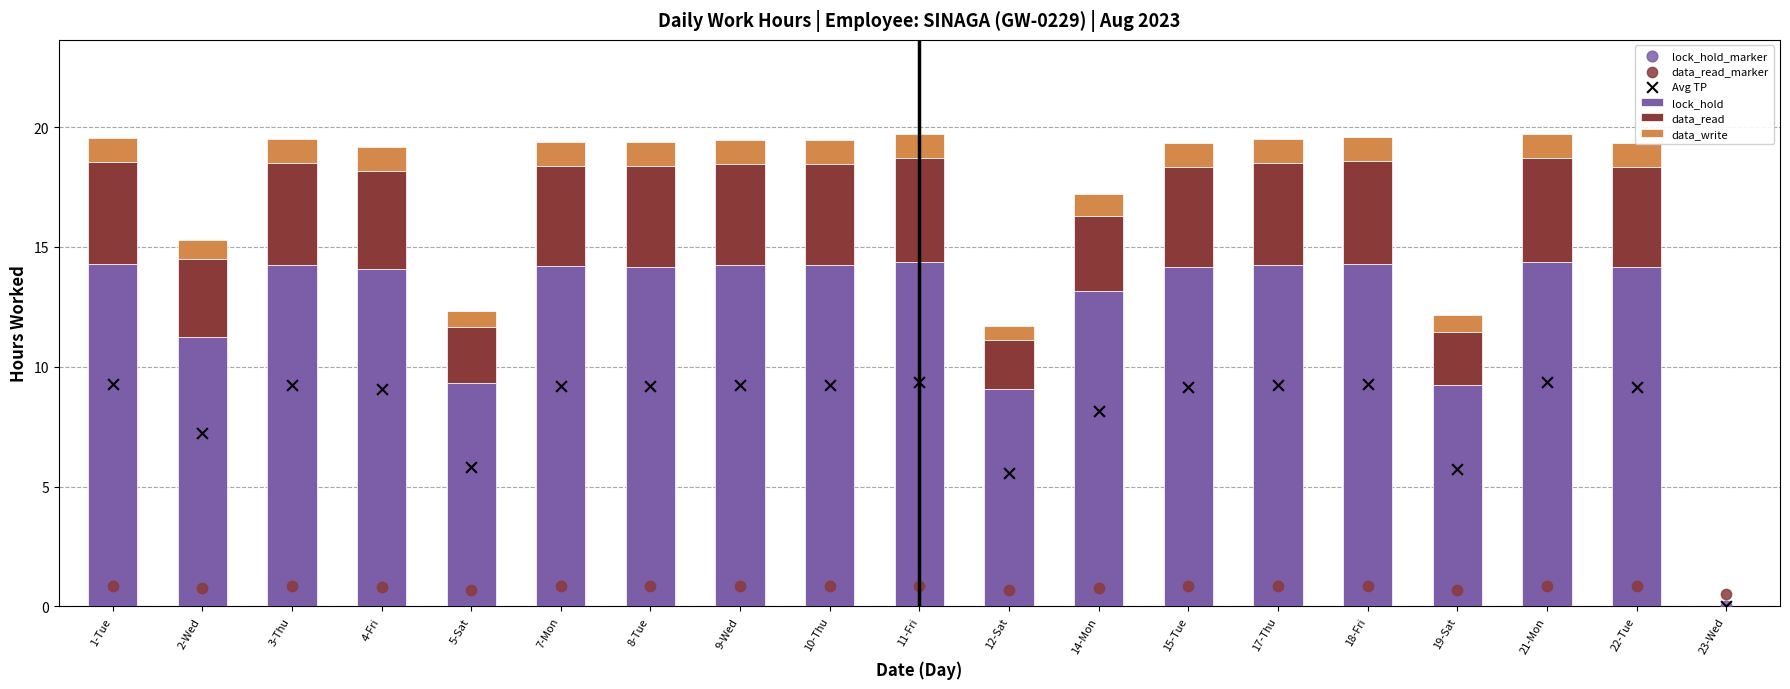

Which series has the widest spread of Y values?

lock_hold